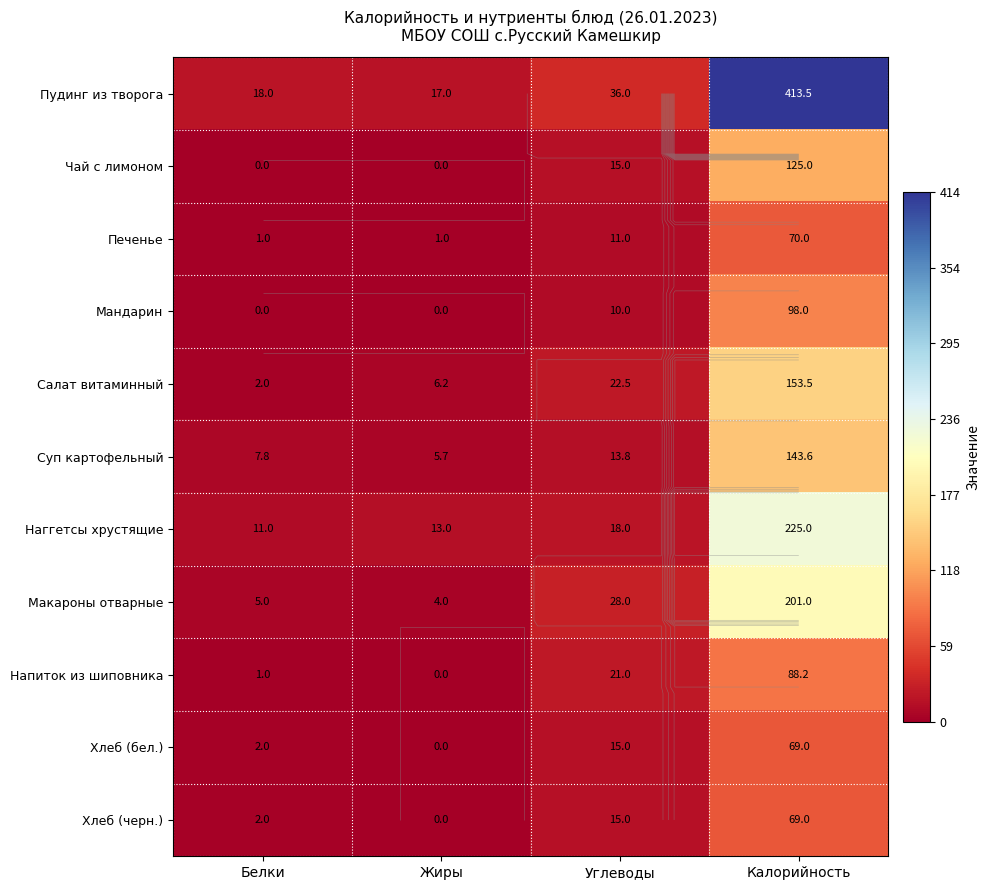

What is the greatest value displayed?

413.5